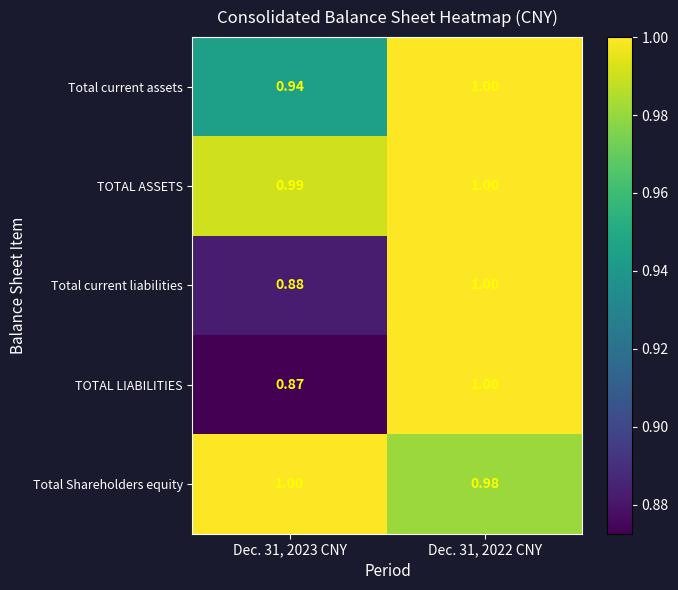

Is the value of Total Shareholders equity at Dec. 31, 2022 CNY greater than the value of TOTAL LIABILITIES at Dec. 31, 2023 CNY?

Yes